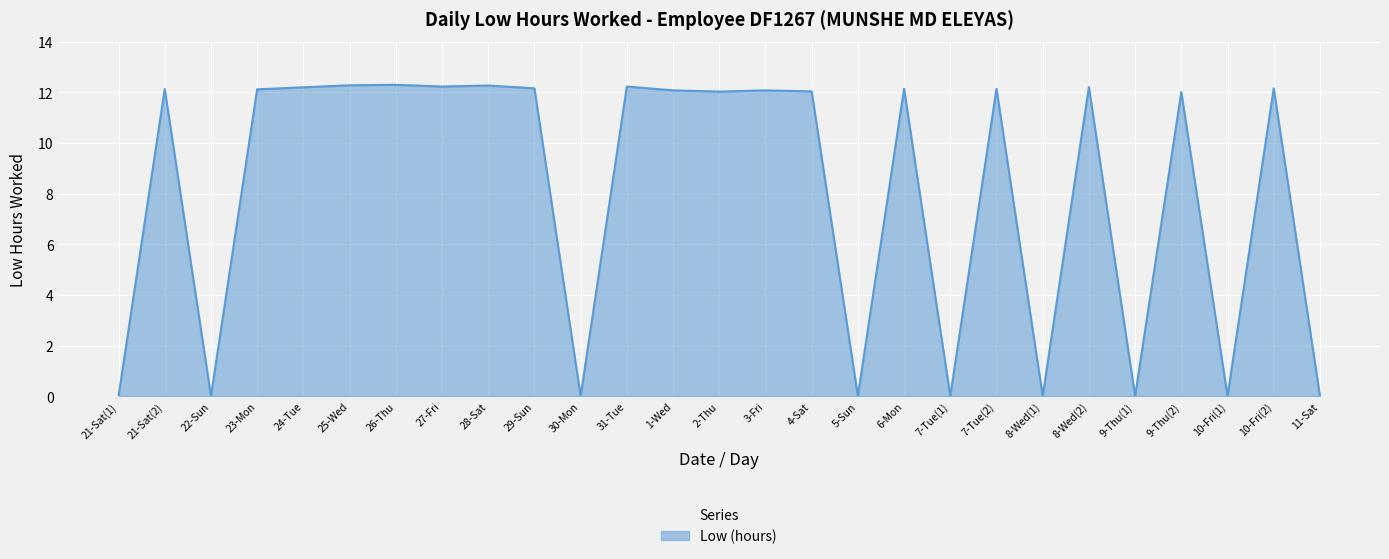

What is the difference between the maximum and minimum values?

12.3